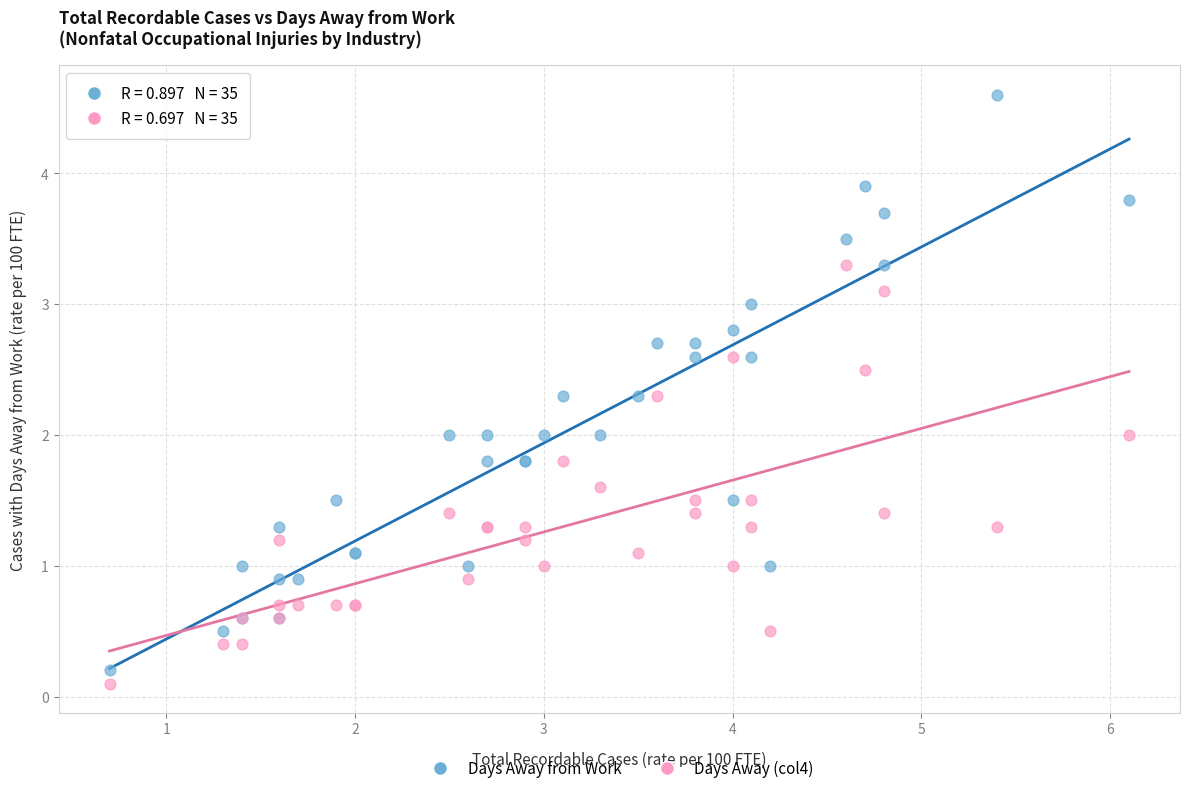

What are all the series names shown in the legend?

Days Away from Work, Days Away (col4)